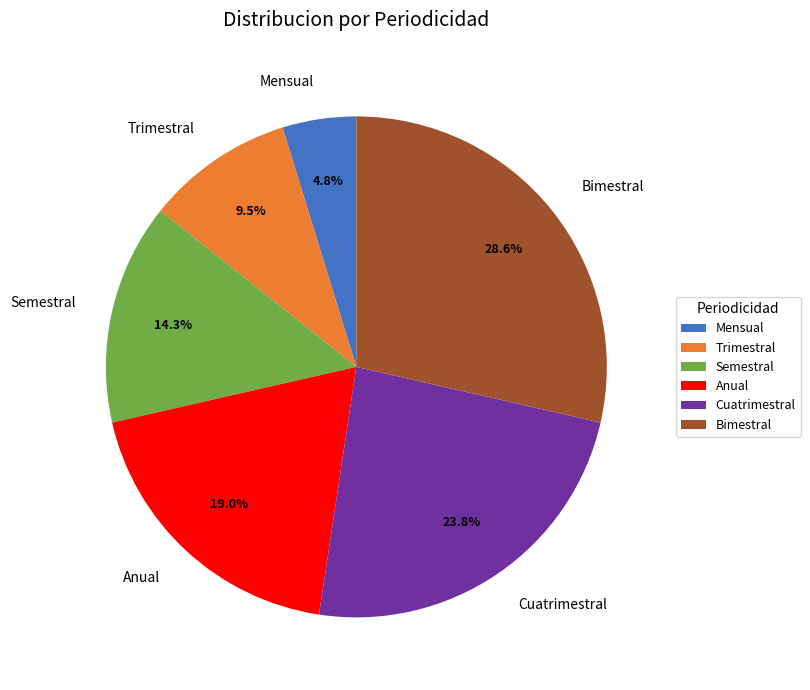

How many segments does this pie chart have?

6